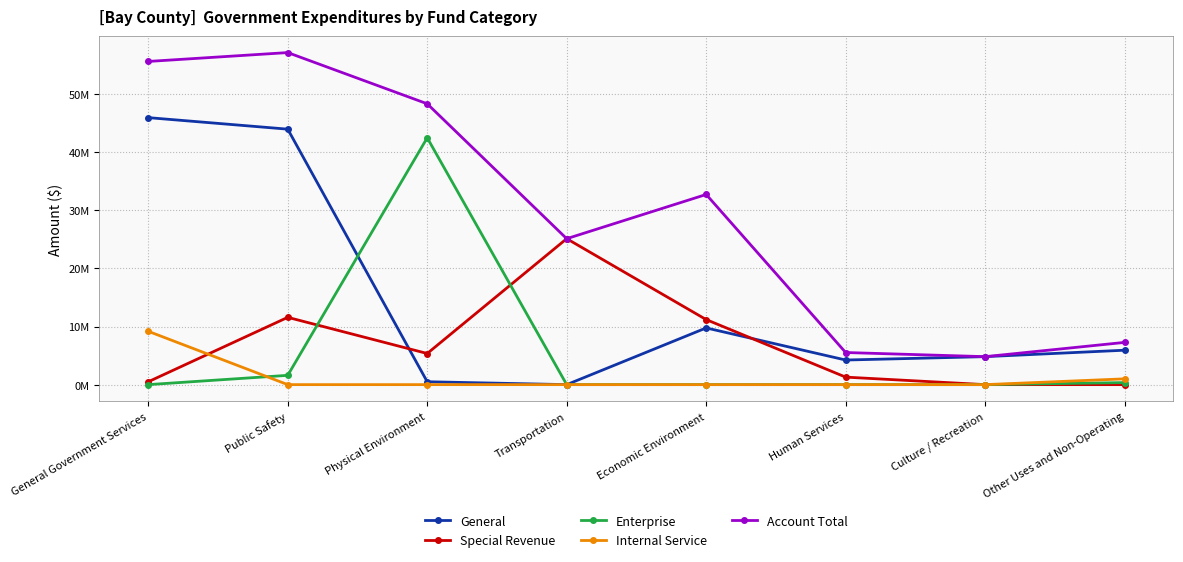

What are all the series names shown in the legend?

General, Special Revenue, Enterprise, Internal Service, Account Total